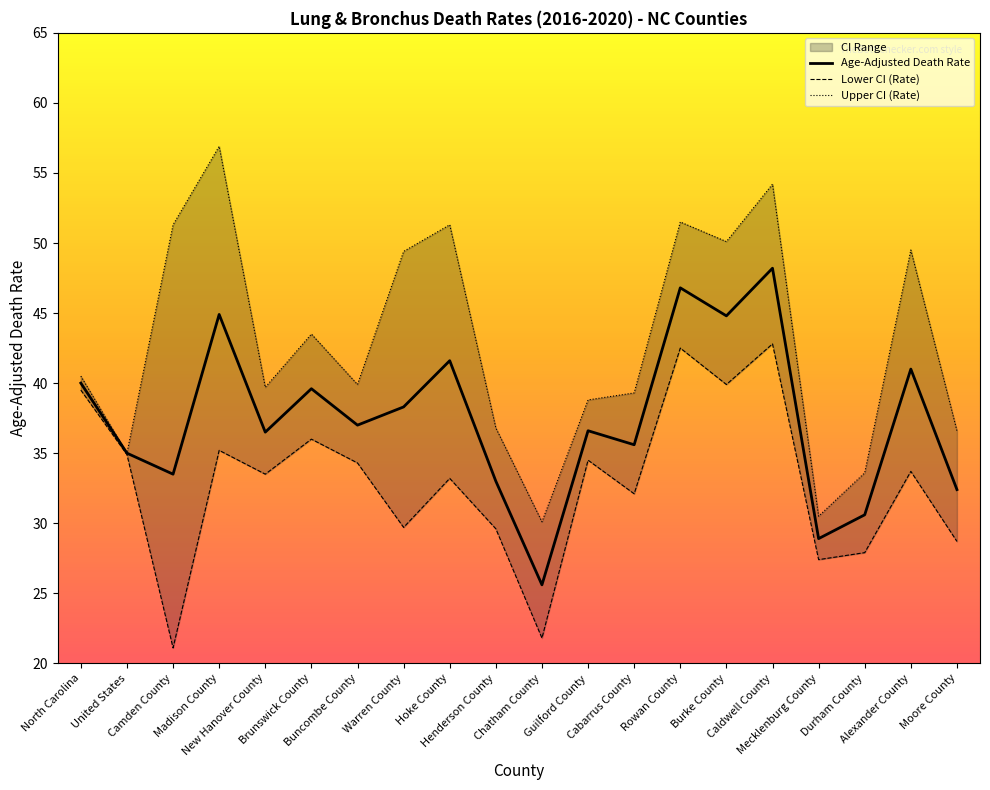

At how many categories does at least one series exceed 54?

2